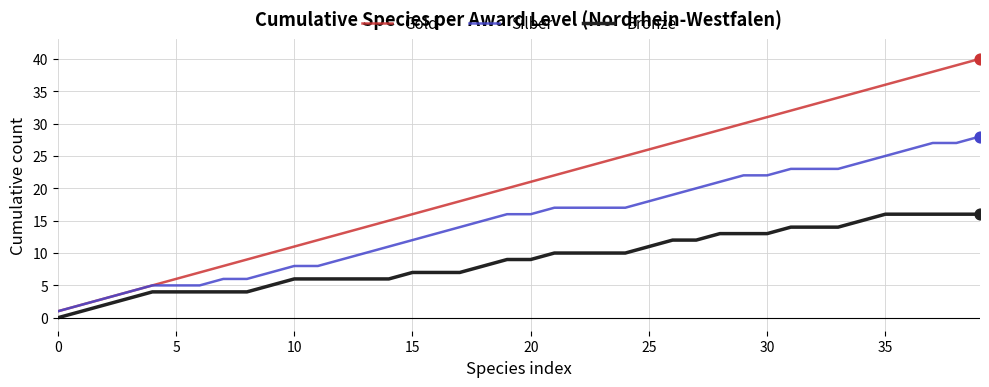

Which series has the largest total across all categories?

Gold